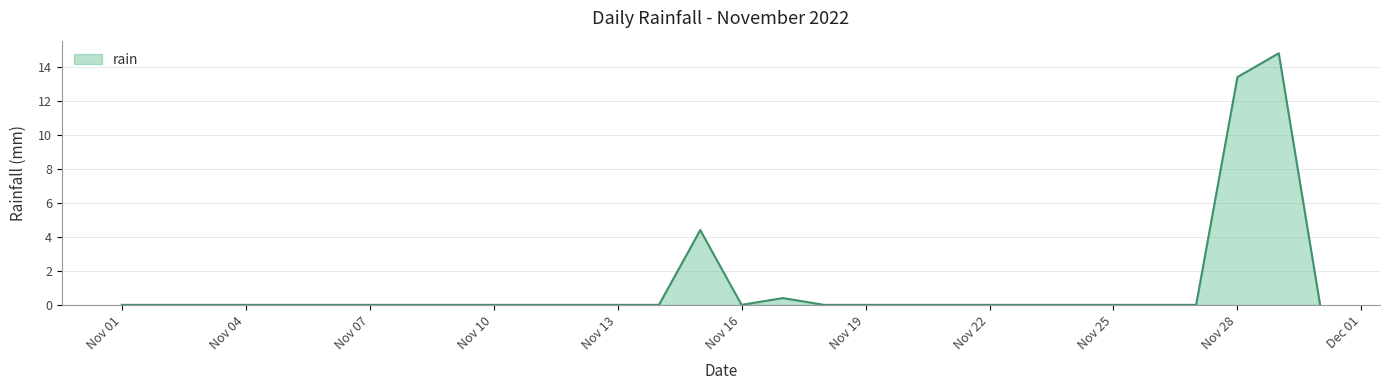

What is the maximum value shown in the chart?

14.8